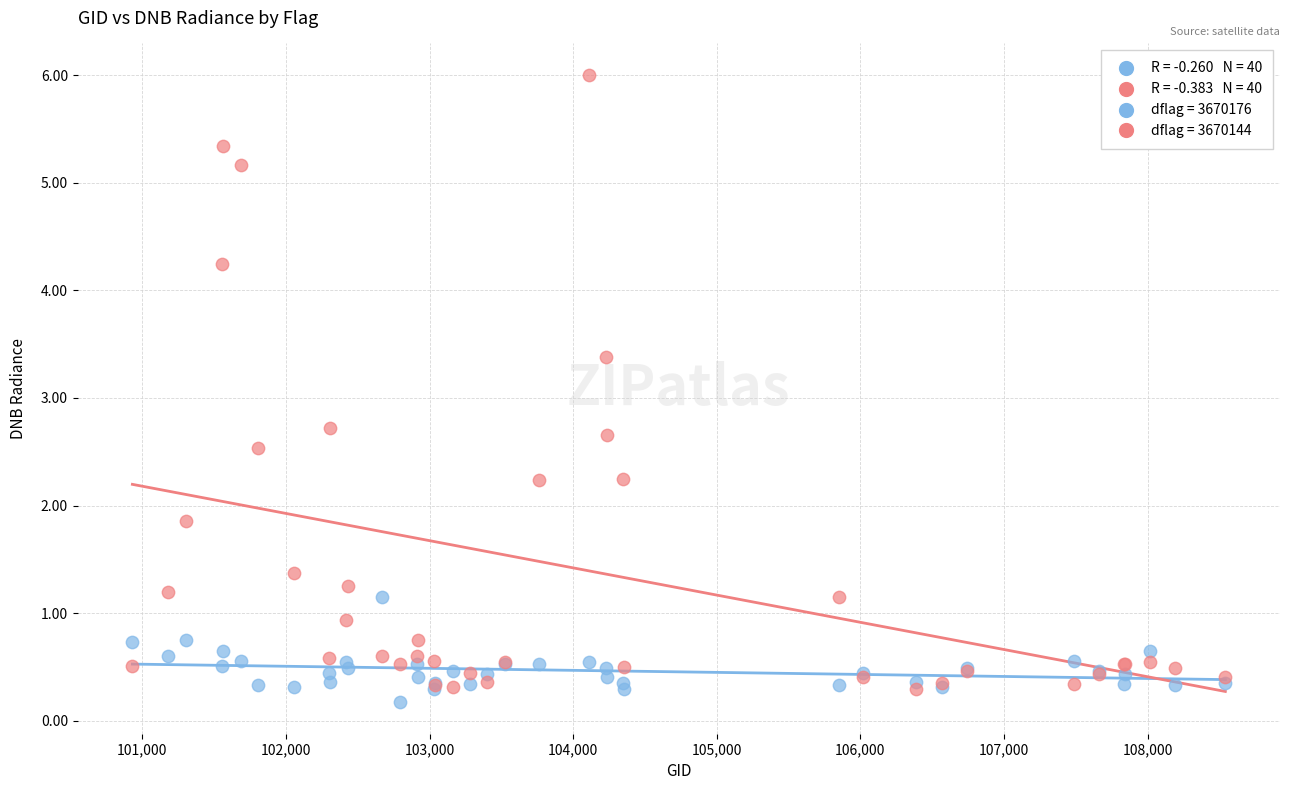

What is the X range (max minus min) for the scatter plot?

7612.0